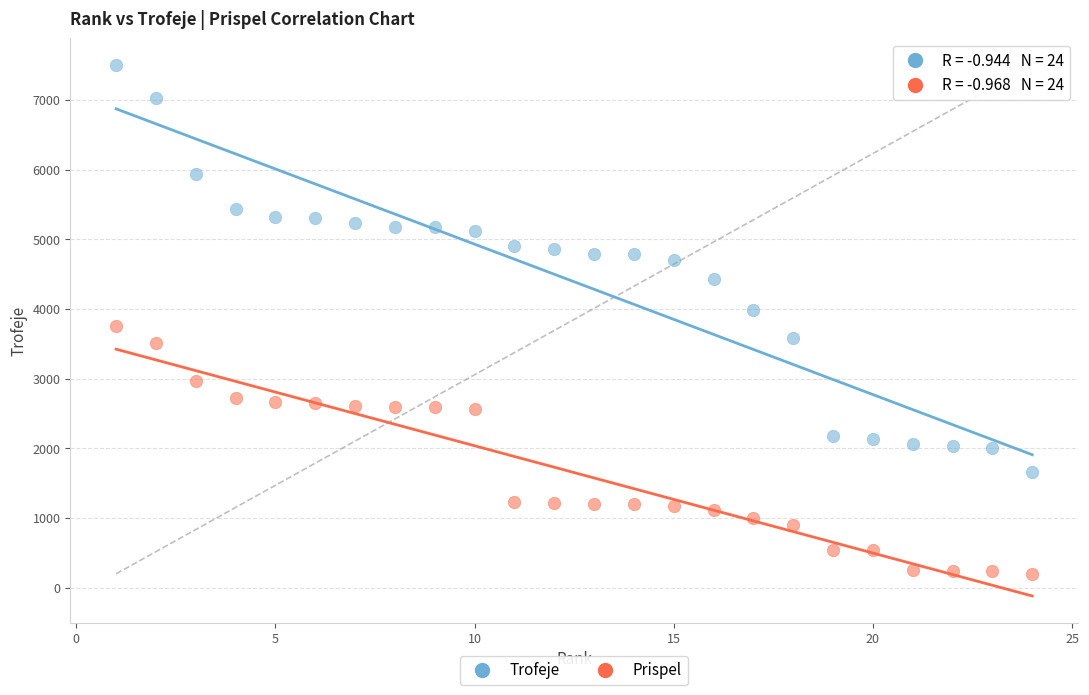

Which series has the widest spread of Y values?

Trofeje